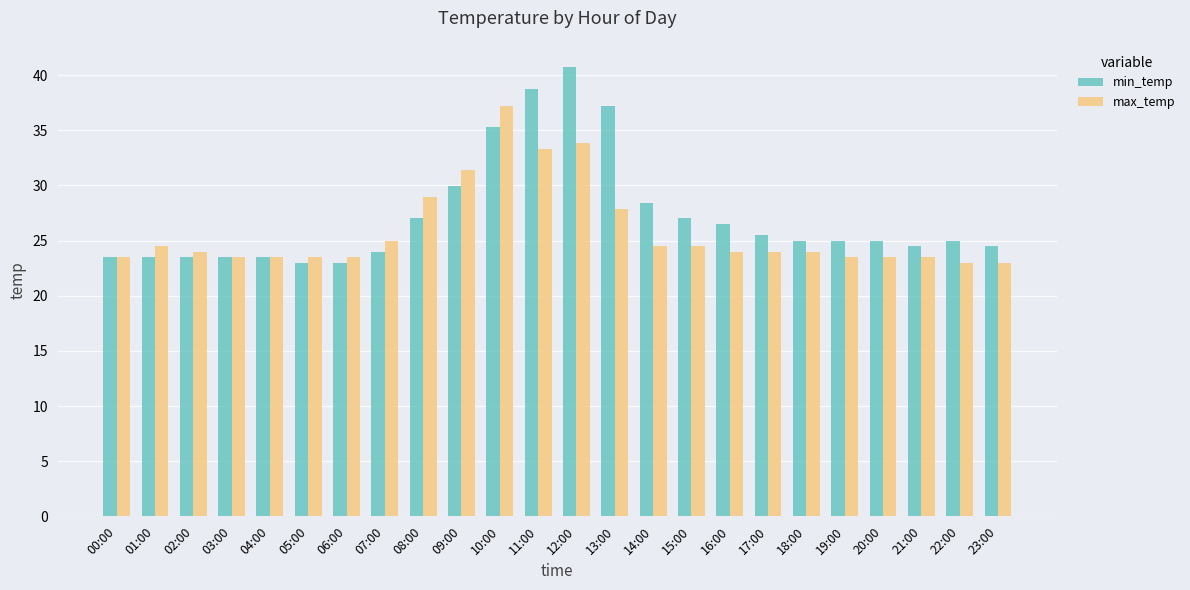

Reading left to right, list all the values displayed in this chart.

min_temp: 00:00=23.5	01:00=23.5	02:00=23.5	03:00=23.5	04:00=23.5	05:00=23.0	06:00=23.0	07:00=24.0	08:00=27.0	09:00=29.9	10:00=35.3	11:00=38.7	12:00=40.7	13:00=37.2	14:00=28.4	15:00=27.0	16:00=26.5	17:00=25.5	18:00=25.0	19:00=25.0	20:00=25.0	21:00=24.5	22:00=25.0	23:00=24.5
max_temp: 00:00=23.5	01:00=24.5	02:00=24.0	03:00=23.5	04:00=23.5	05:00=23.5	06:00=23.5	07:00=25.0	08:00=28.9	09:00=31.4	10:00=37.2	11:00=33.3	12:00=33.8	13:00=27.9	14:00=24.5	15:00=24.5	16:00=24.0	17:00=24.0	18:00=24.0	19:00=23.5	20:00=23.5	21:00=23.5	22:00=23.0	23:00=23.0